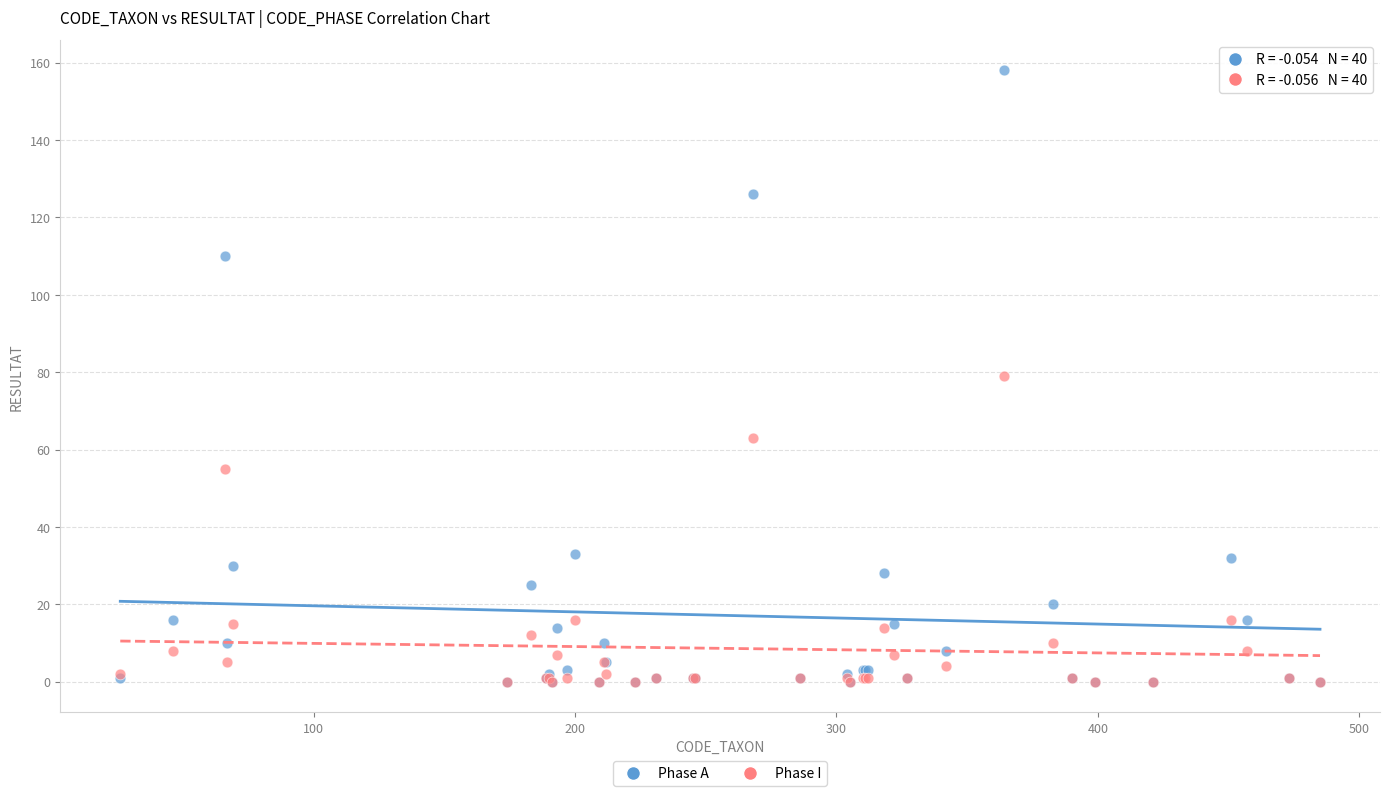

What are all the series names shown in the legend?

Phase A, Phase I